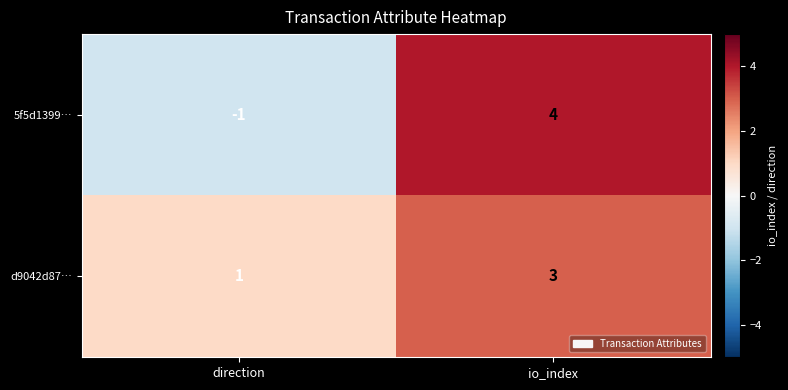

Rank the series at io_index from lowest to highest value.

d9042d87…, 5f5d1399…